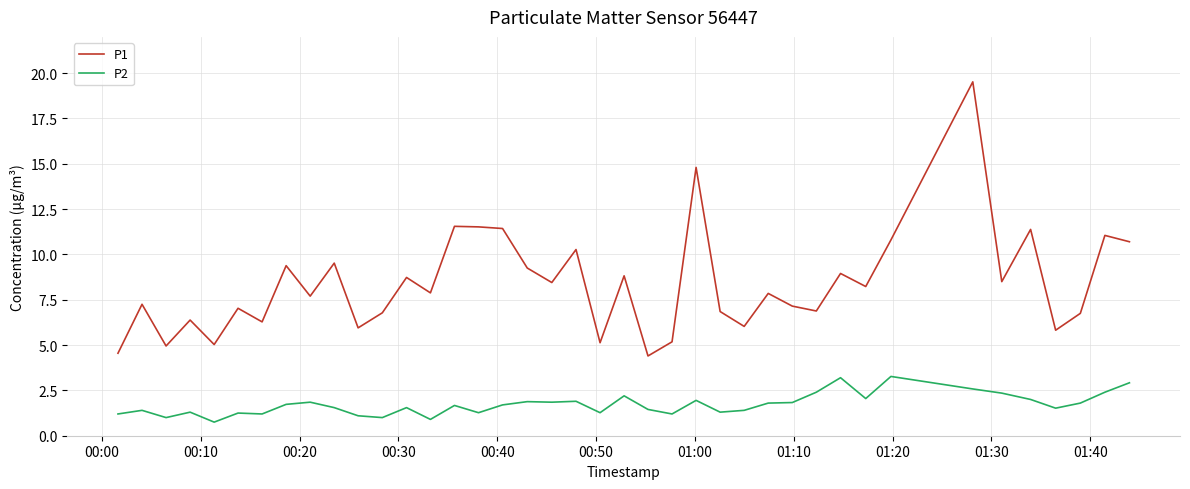

What is the highest value of the P1 series?

19.5